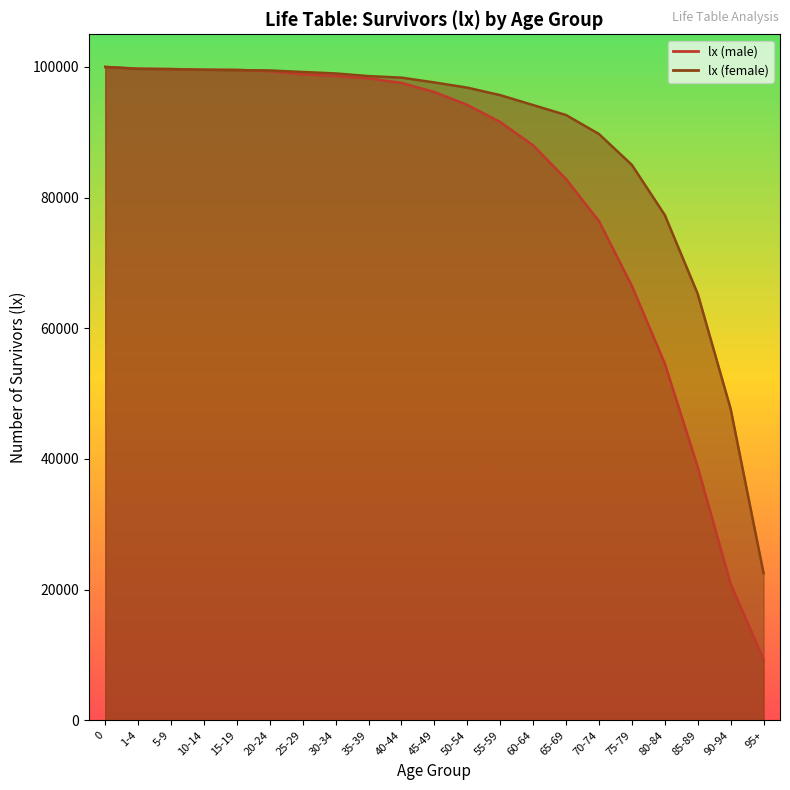

What is the difference between the second highest and second lowest values in the lx (female) series?

52022